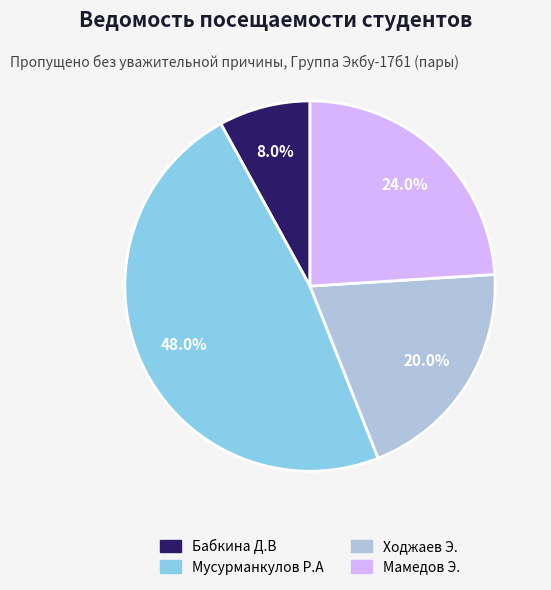

What is the total percentage of Мамедов Э. and Бабкина Д.В?

32.0%